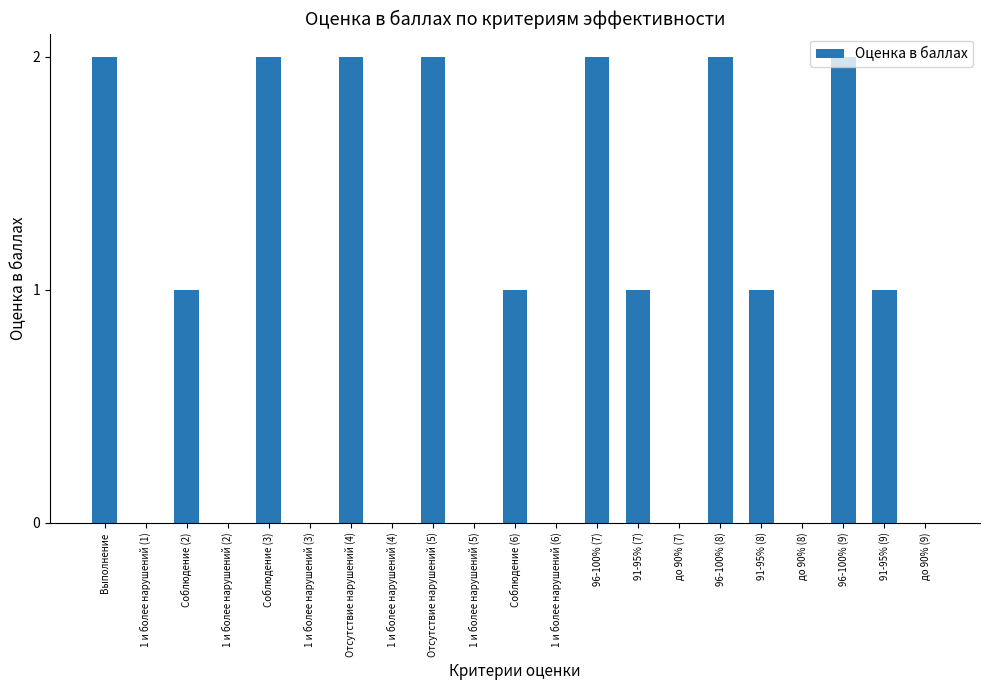

How many distinct data groups are displayed?

1